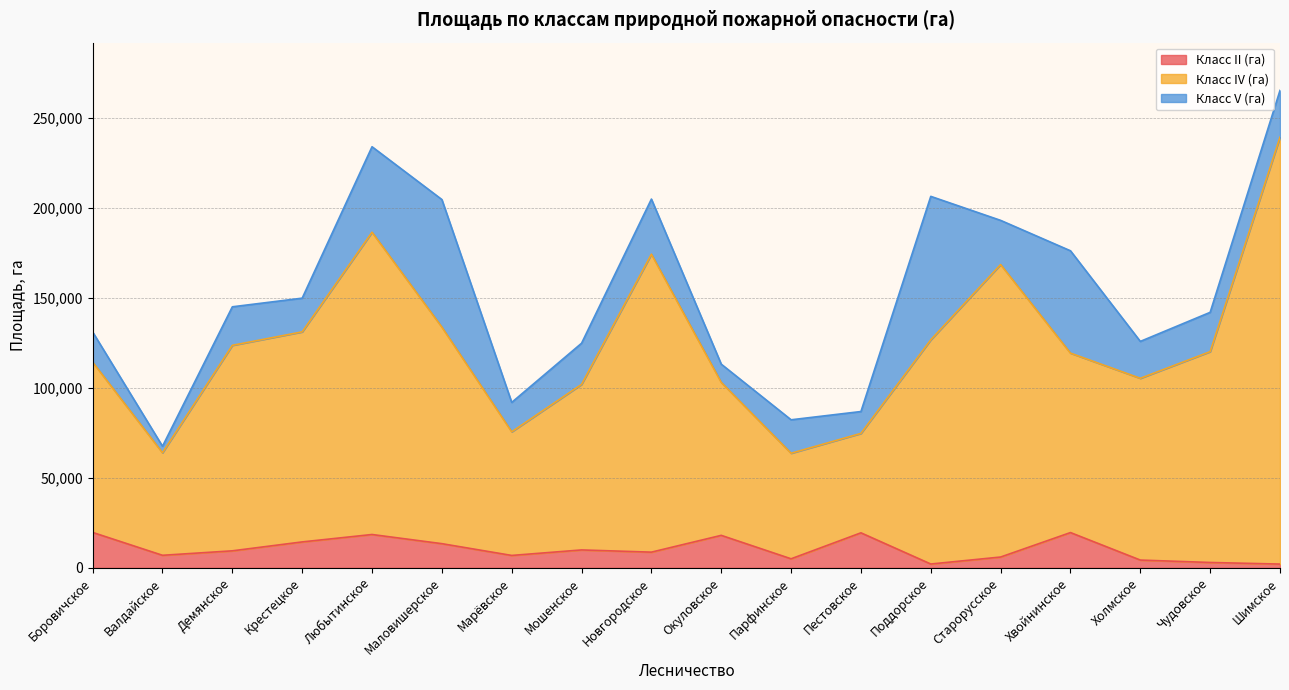

In Класс II (га), how many points are lower than both neighbors (excluding endpoints)?

5